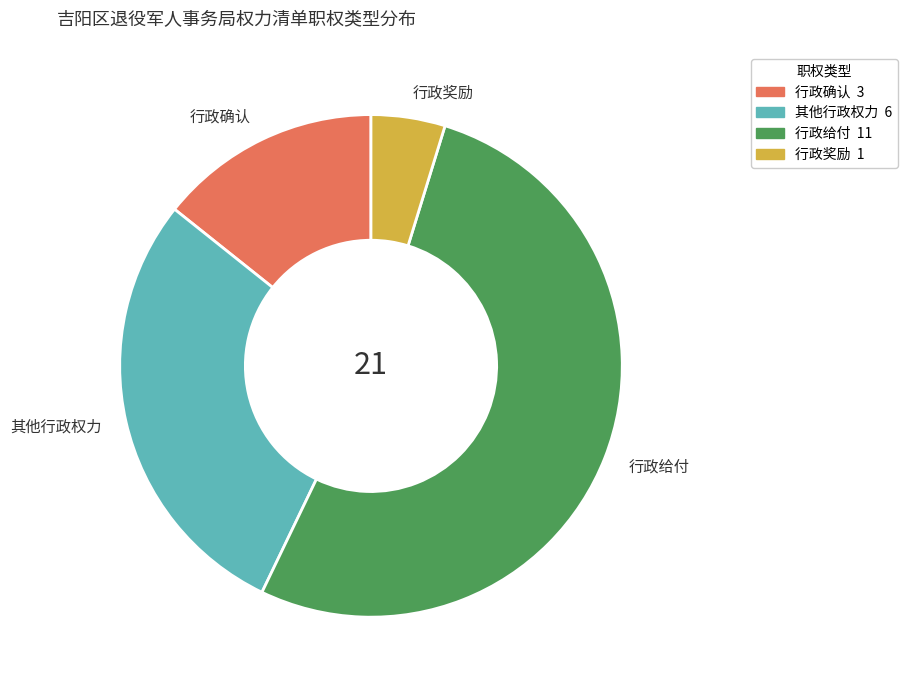

Which category accounts for the majority?

行政给付